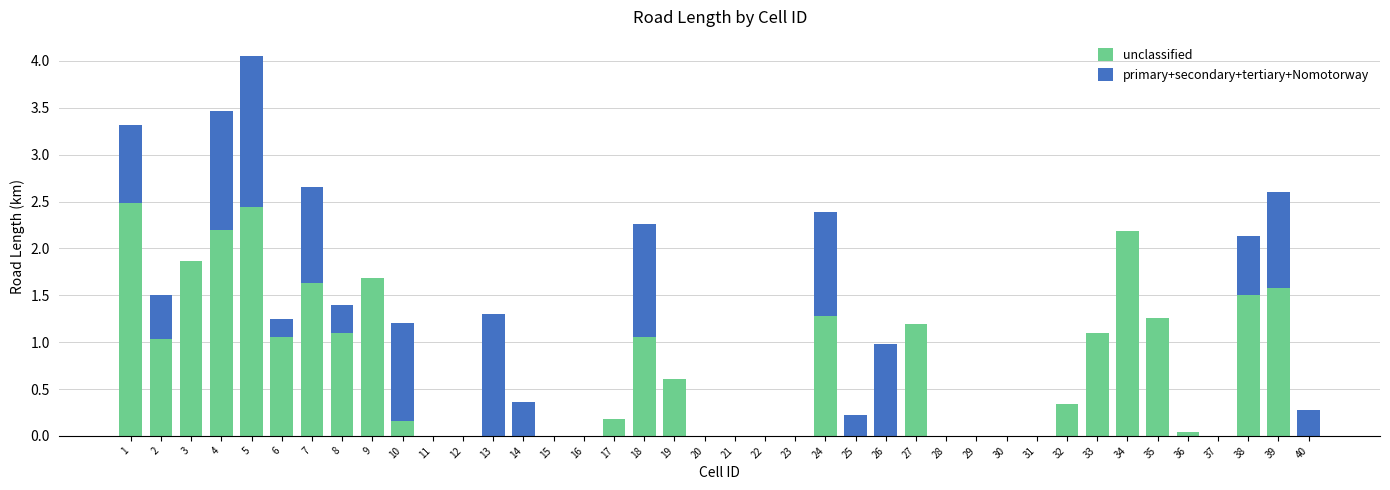

True or false: unclassified has a value of 1.7 at 9.

True